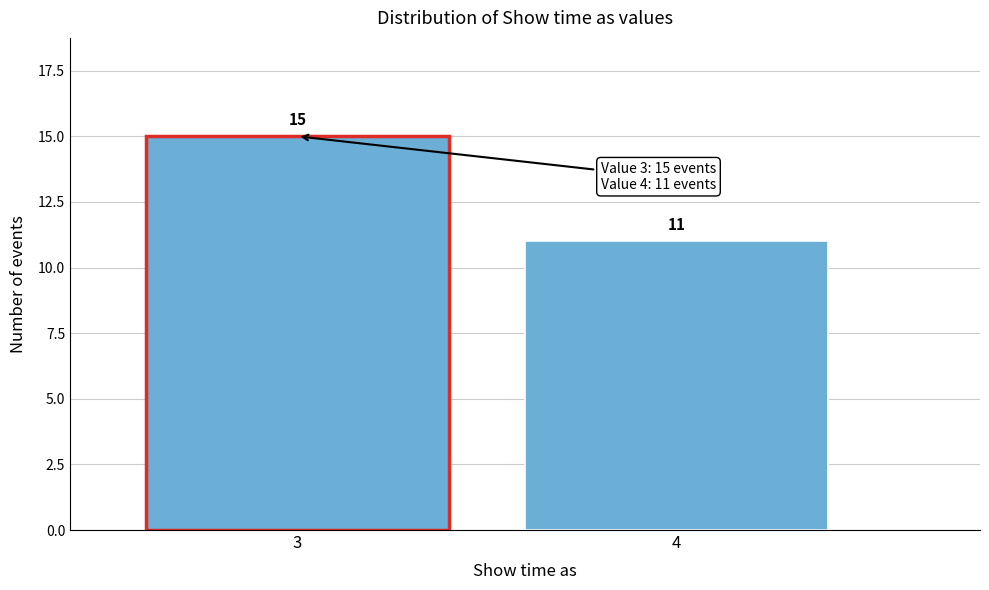

Reading left to right, extract all data points from this chart.

3=15	4=11